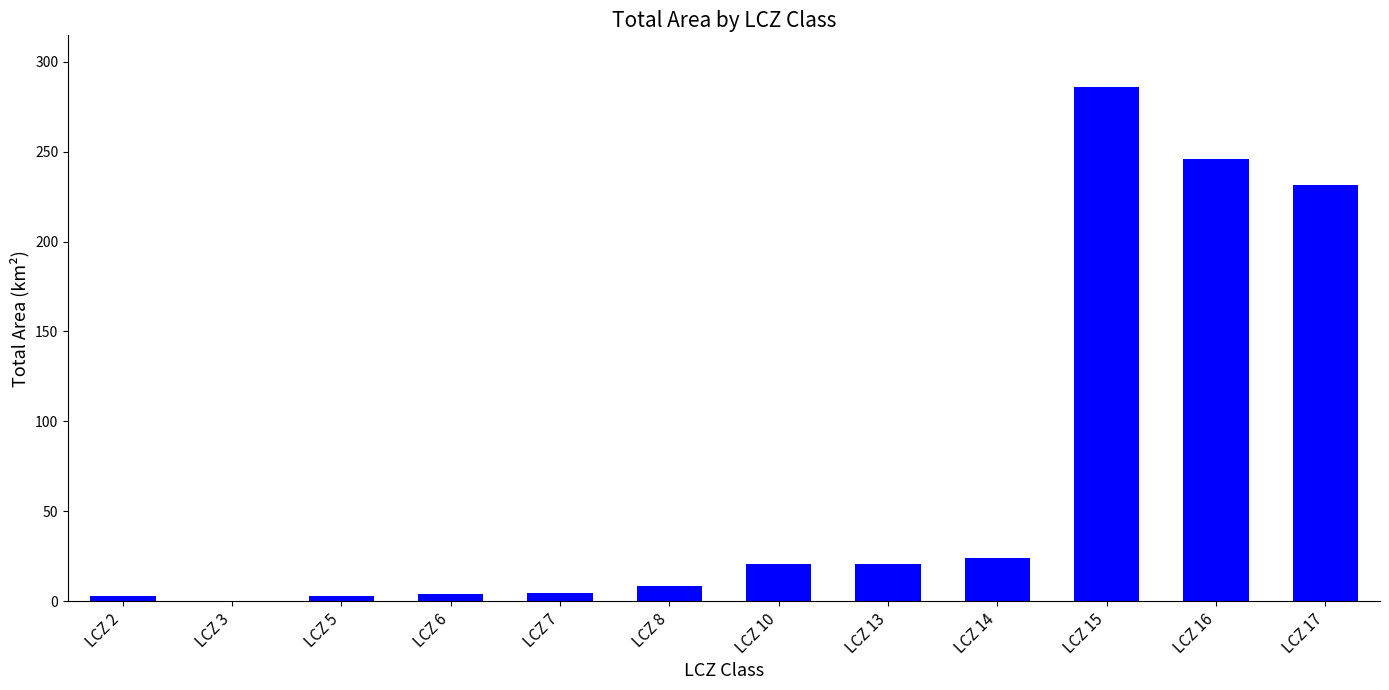

True or false: the data shows 2.8 at LCZ 5.

True